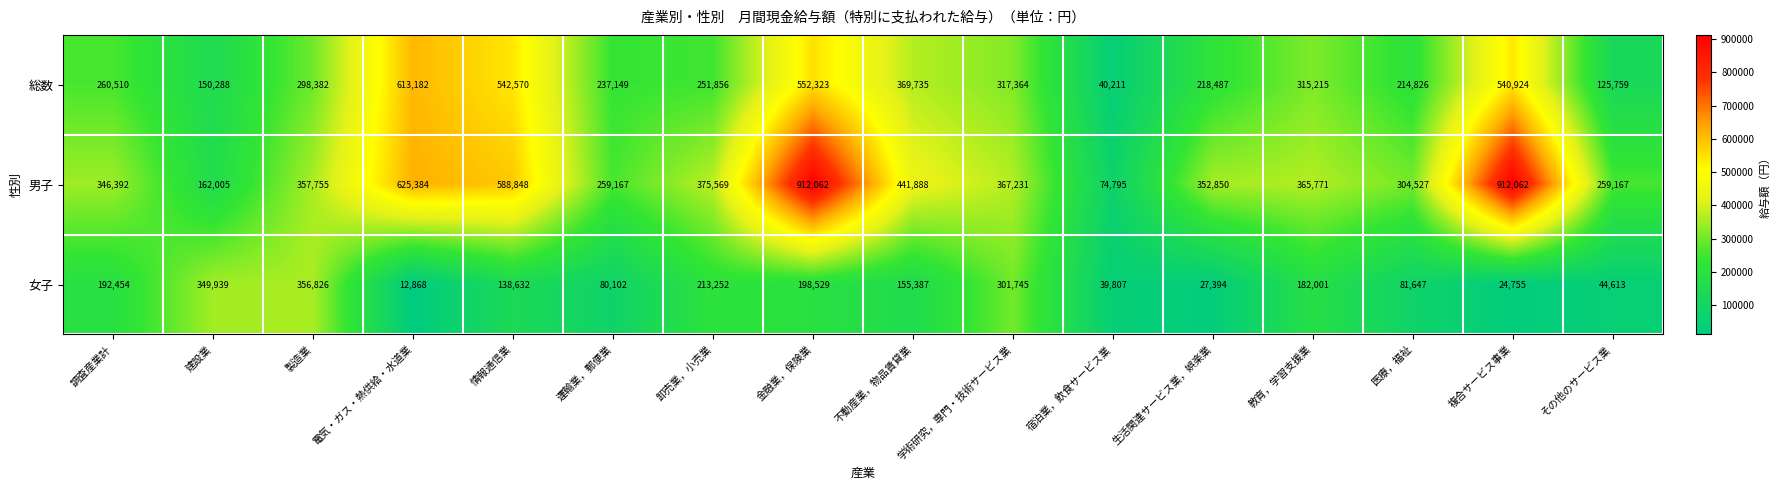

What is the difference between the maximum and minimum values in the 男子 series?

837267